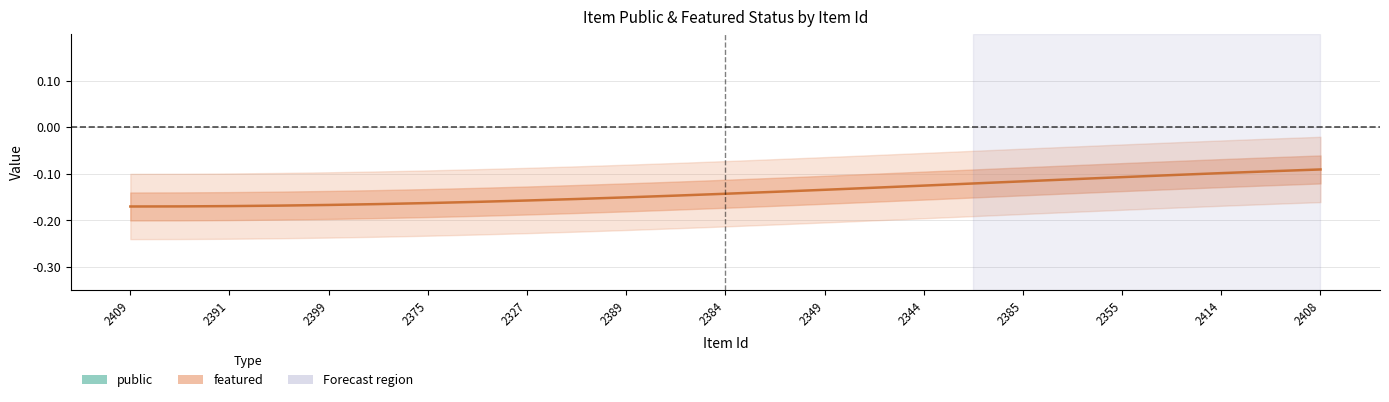

What is the sum of all featured values?

-3.5